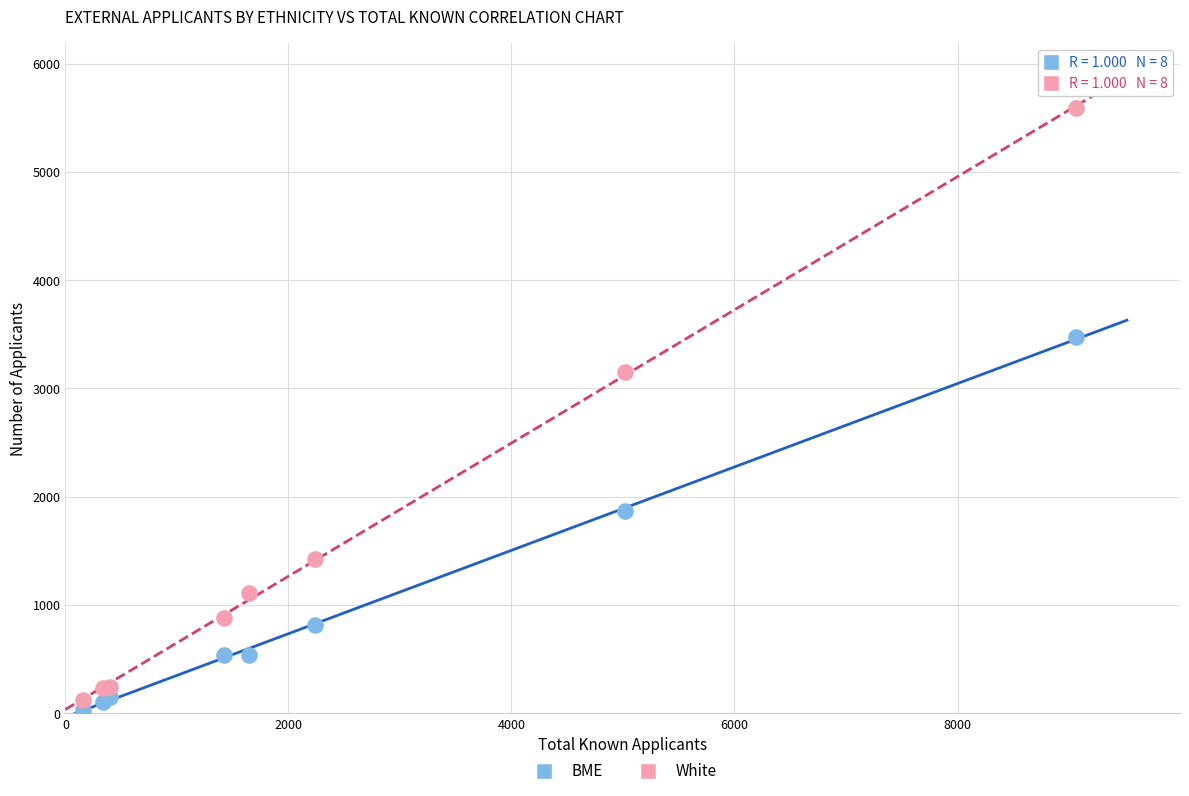

Which series reaches the minimum Y coordinate?

BME